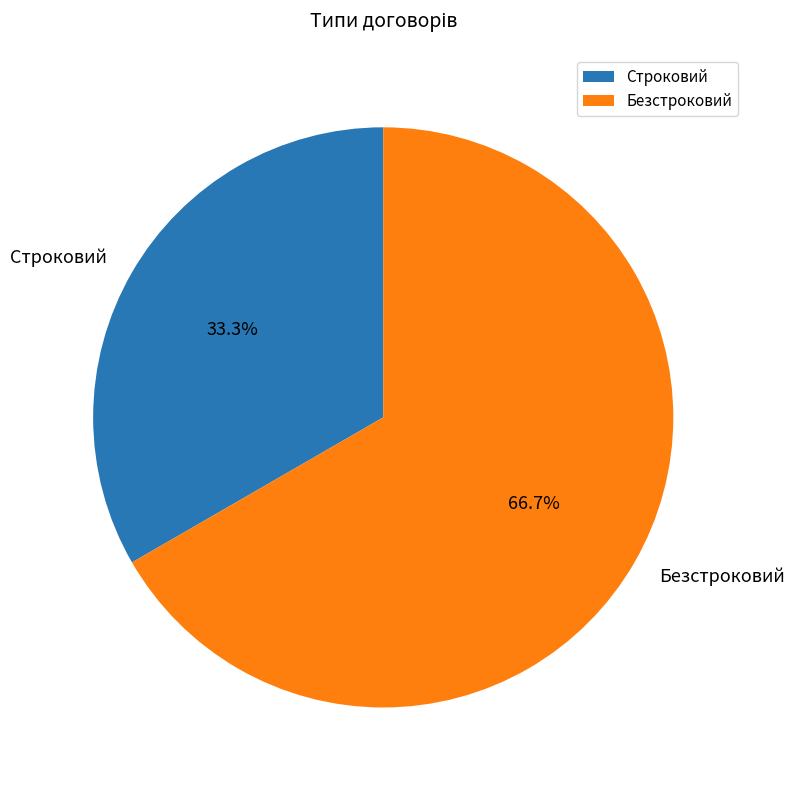

How much of the chart is everything except Безстроковий?

33.3%